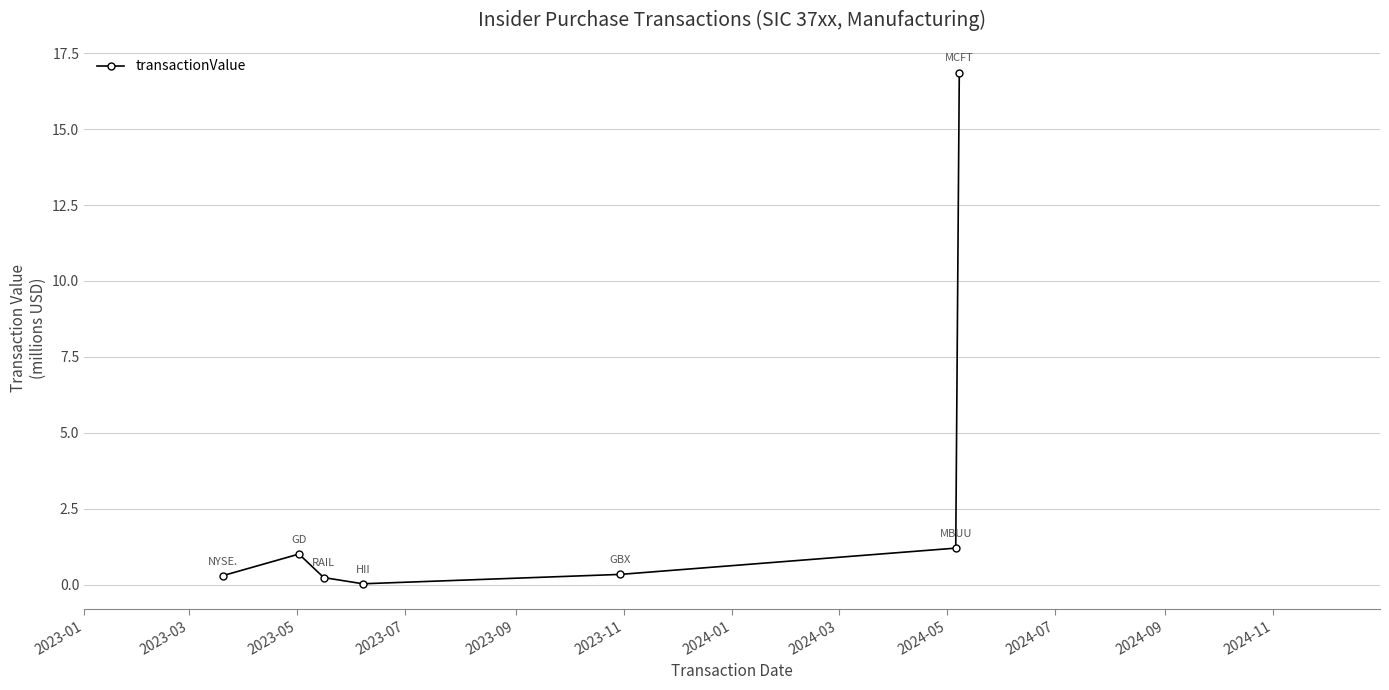

What is the sum of all values?

20.0